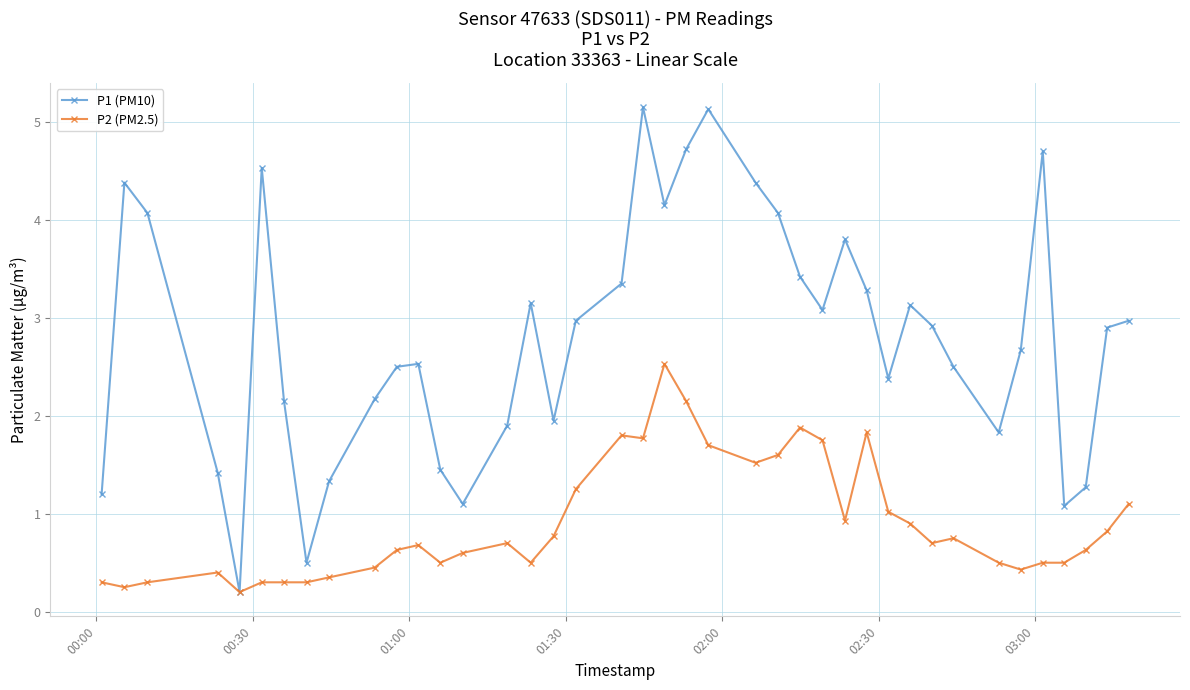

Which series has the largest total across all categories?

P1 (PM10)